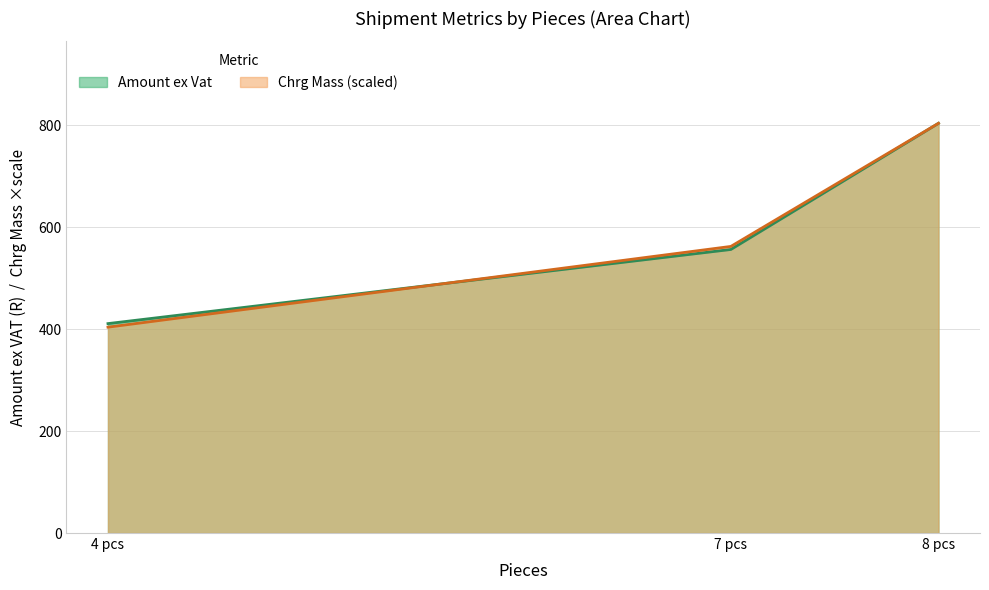

True or false: Amount ex Vat has a value of 556.0 at 7 pcs.

True